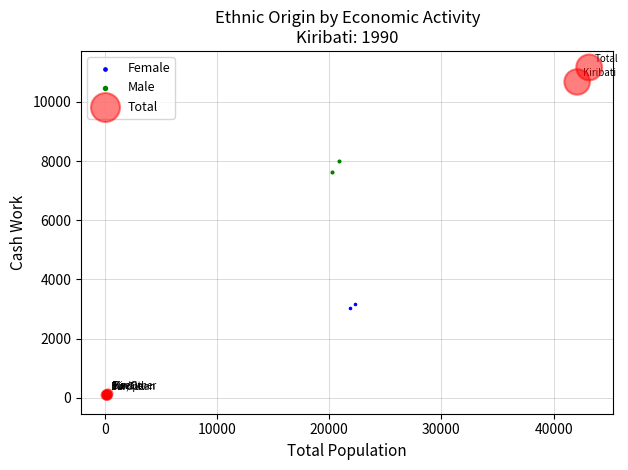

What are all the series names shown in the legend?

Female, Male, Total